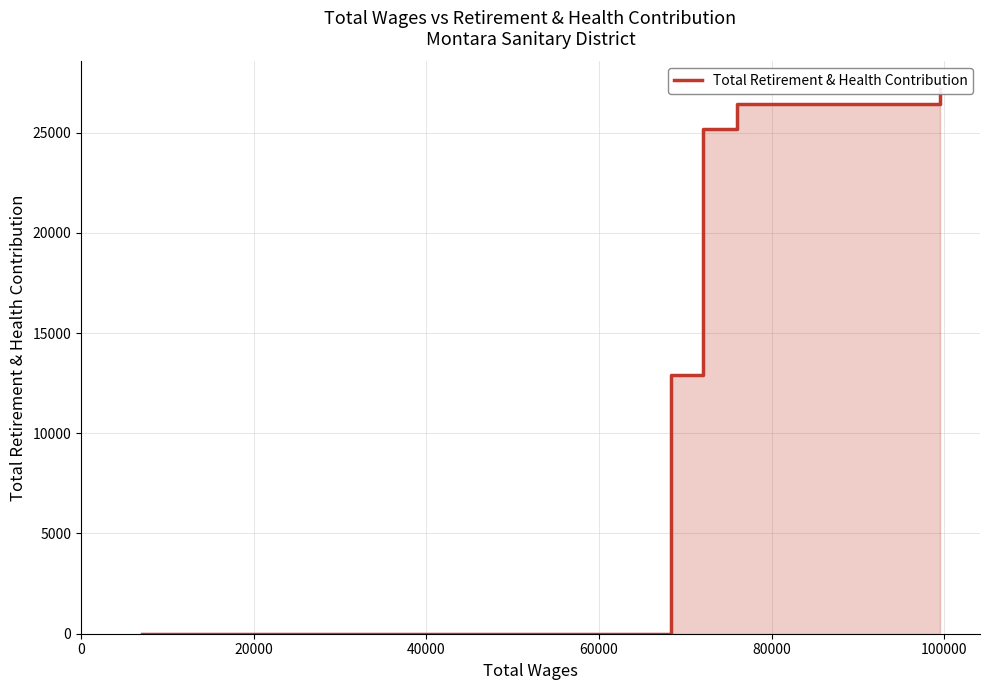

Rank the categories by value from highest to lowest.

80000, 60000, 40000, 20000, 0